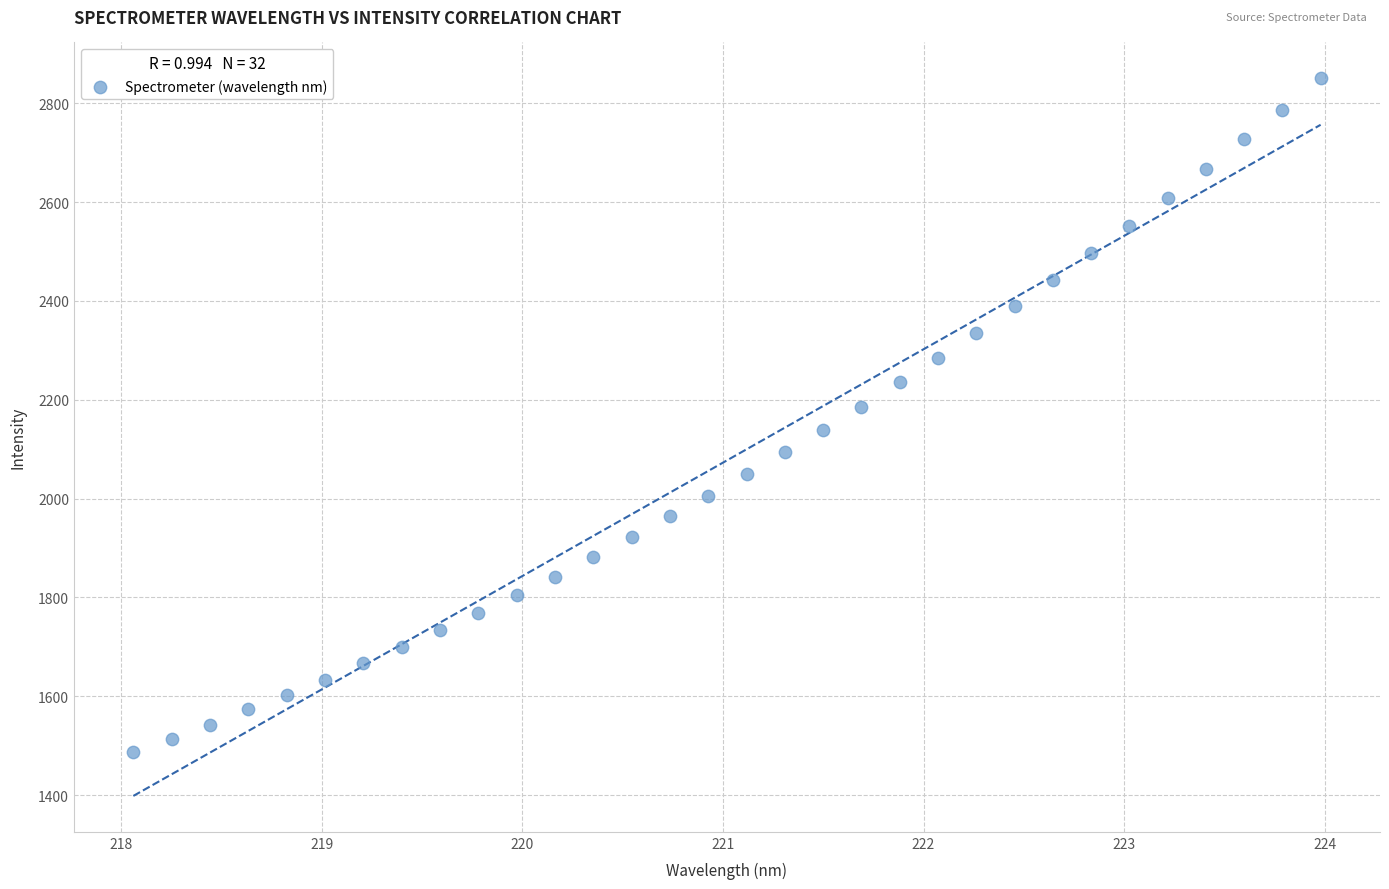

What is the range of Y values (max minus min)?

1363.7